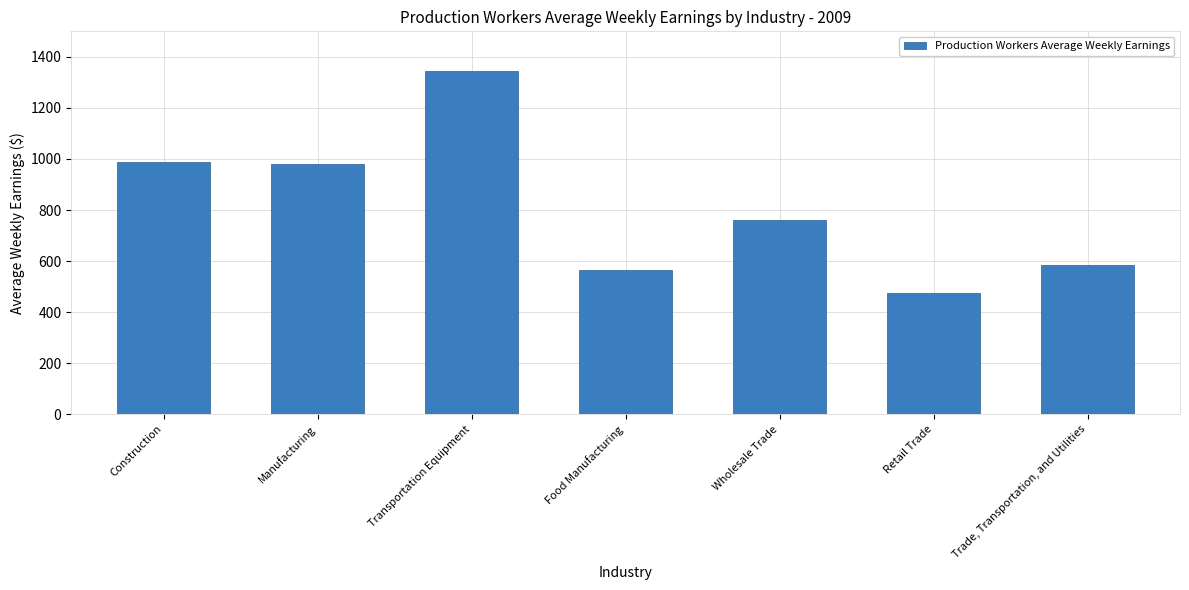

What is the value of the 6th bar from the left?

473.6